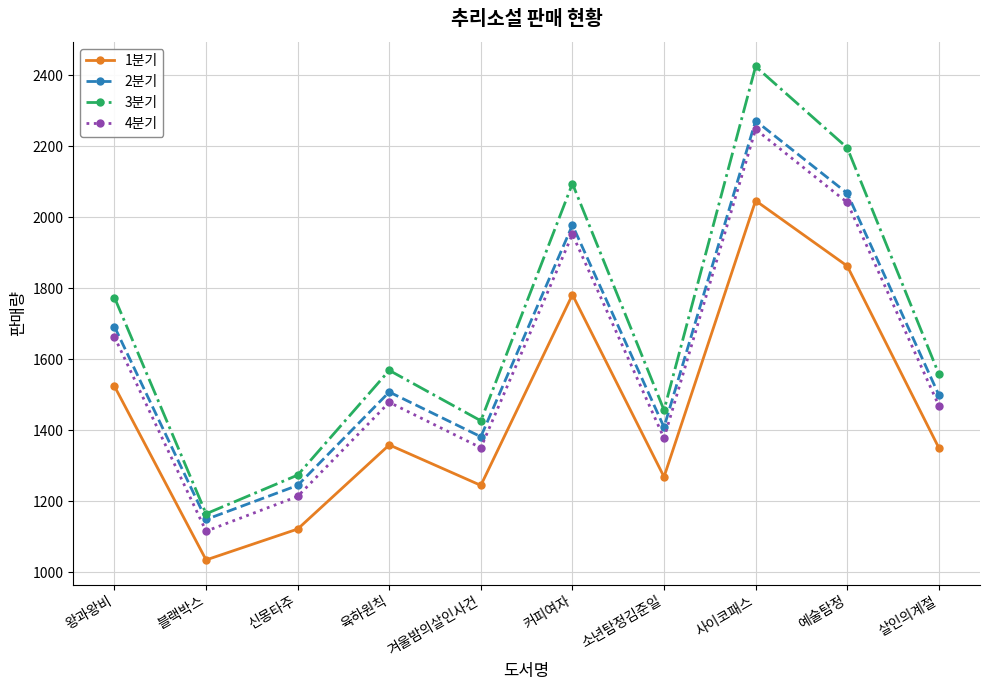

Which label corresponds to the largest value in the chart?

사이코패스